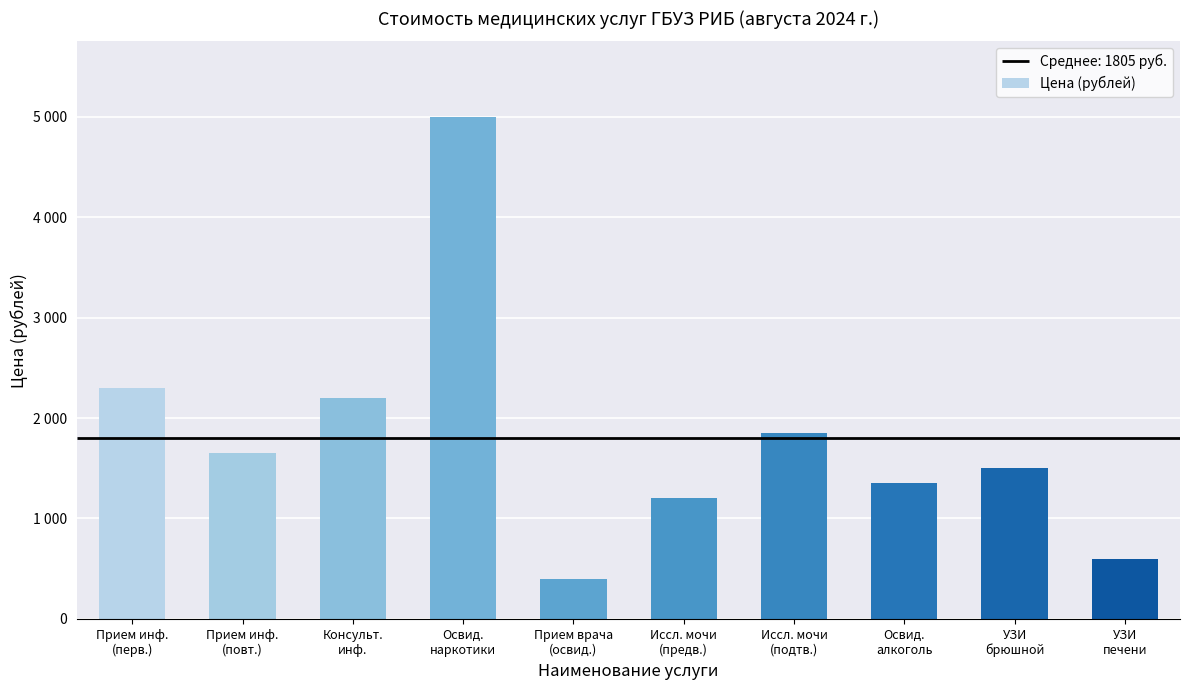

Approximately how many times larger is the value at УЗИ
печени compared to Иссл. мочи
(предв.)?

0.5